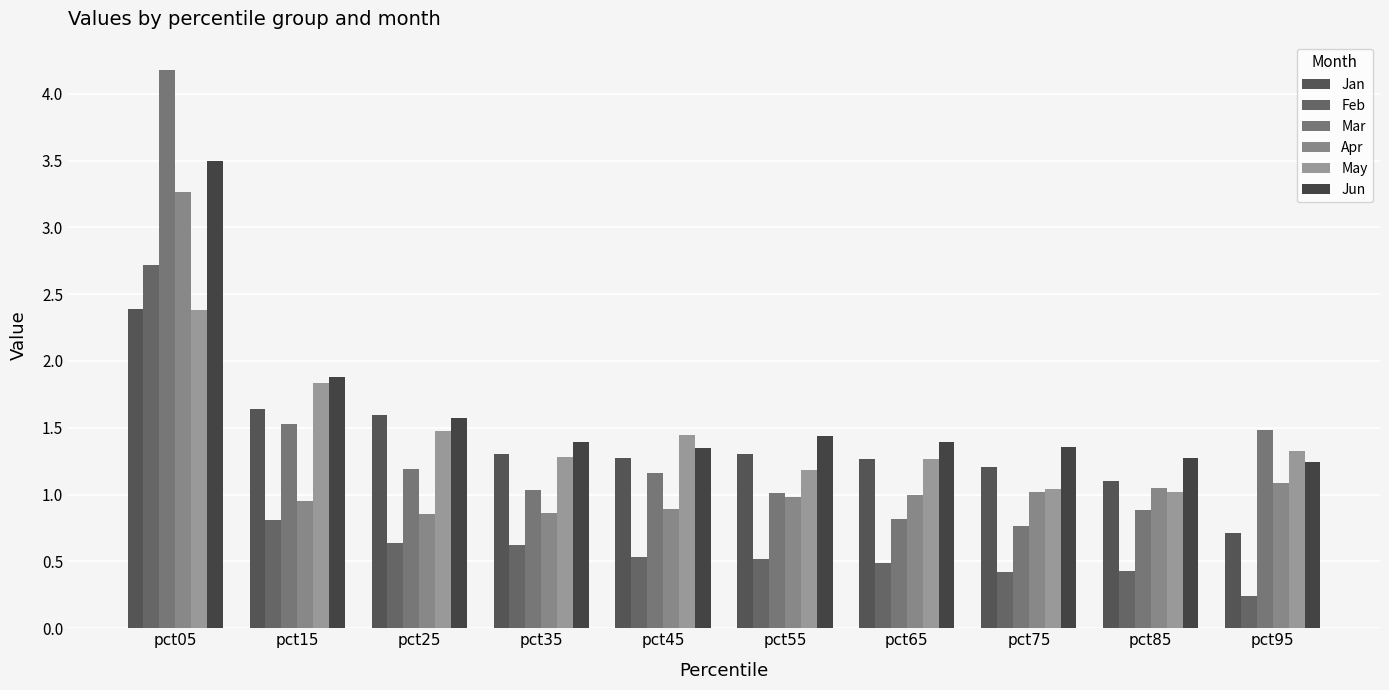

What is the value of the Jun bar at the 3rd from the left?

1.6